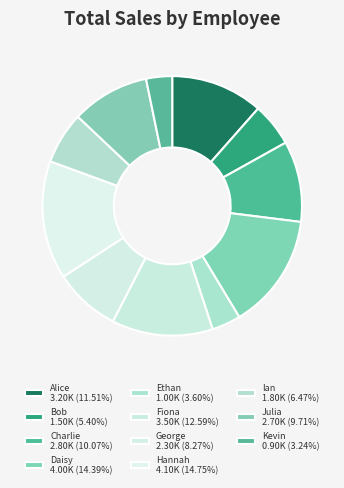

Is it true that Ian is 15% of the pie?

False